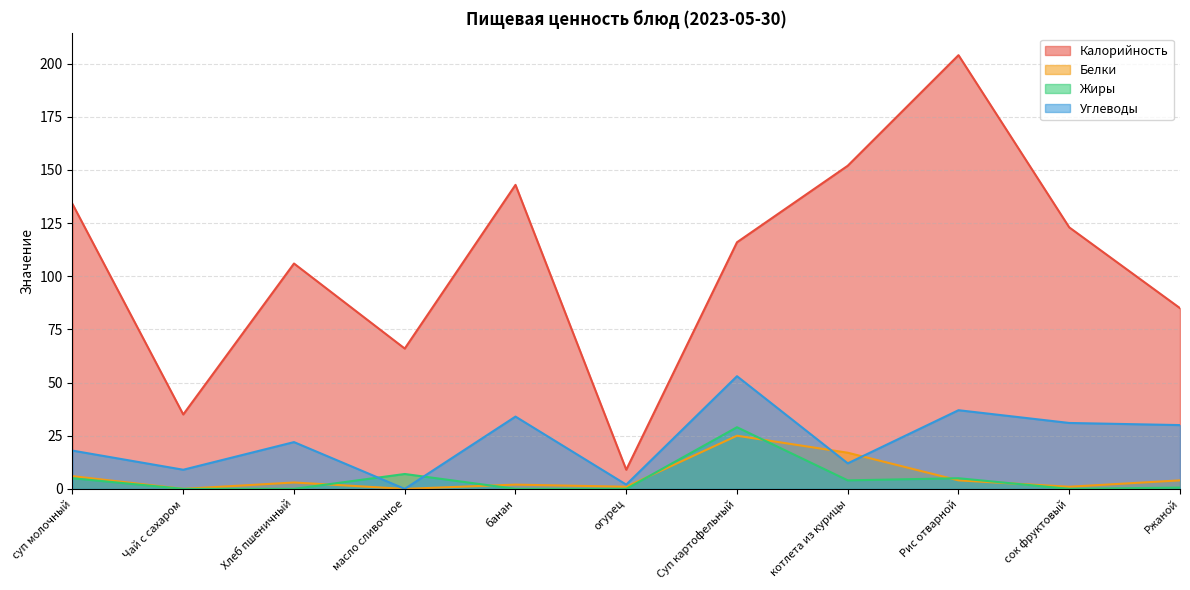

Which has a higher value, масло сливочное or суп молочный?

суп молочный